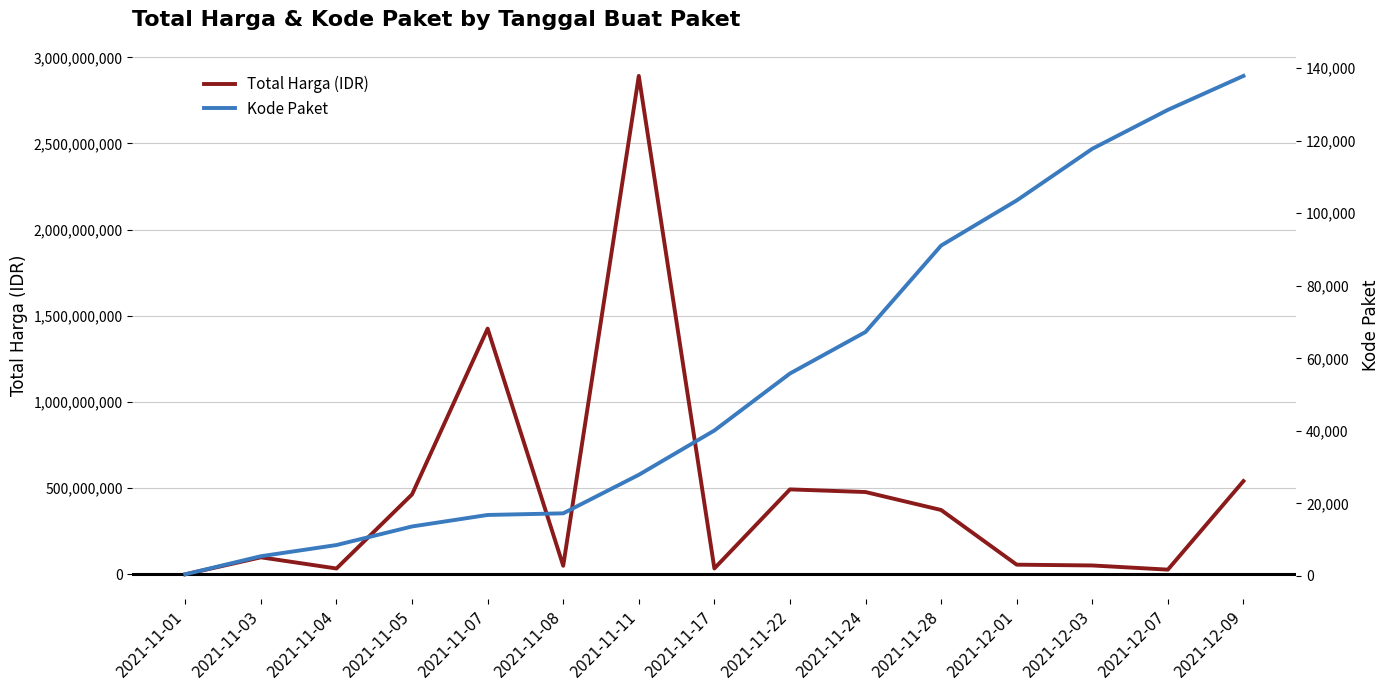

Reading right to left, transcribe all the data shown in this chart.

Total Harga (IDR): 541071000	27412000	51601000	56152800	373404000	477600000	493000000	34292000	2892122000	49730040	1425867900	464002100	34000000	98772570	333600
Kode Paket: 137876	128516	117783	103541	91101	67279	55826	40112	27891	17272	16823	13652	8530	5449	464